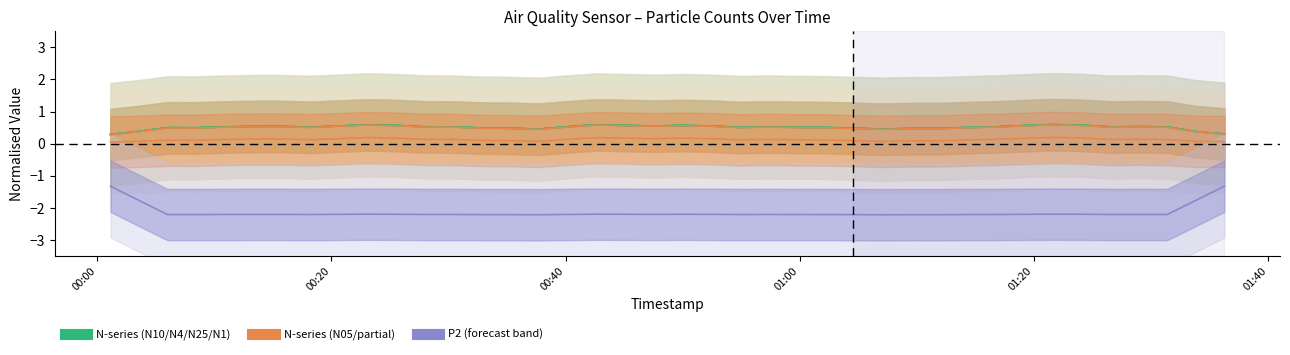

Which series has the largest total across all categories?

N10